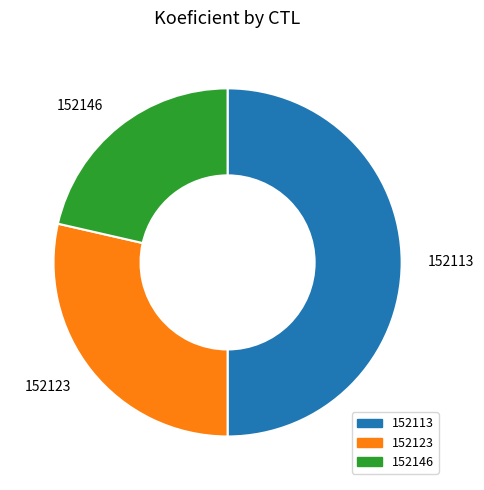

Count the number of slices in the pie.

3